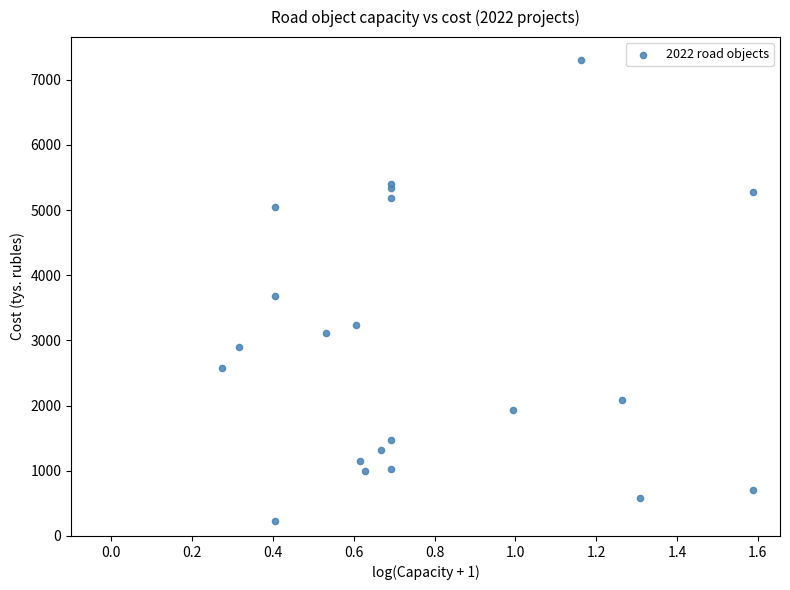

What Y value in the scatter plot is closest to 3762?

3680.3